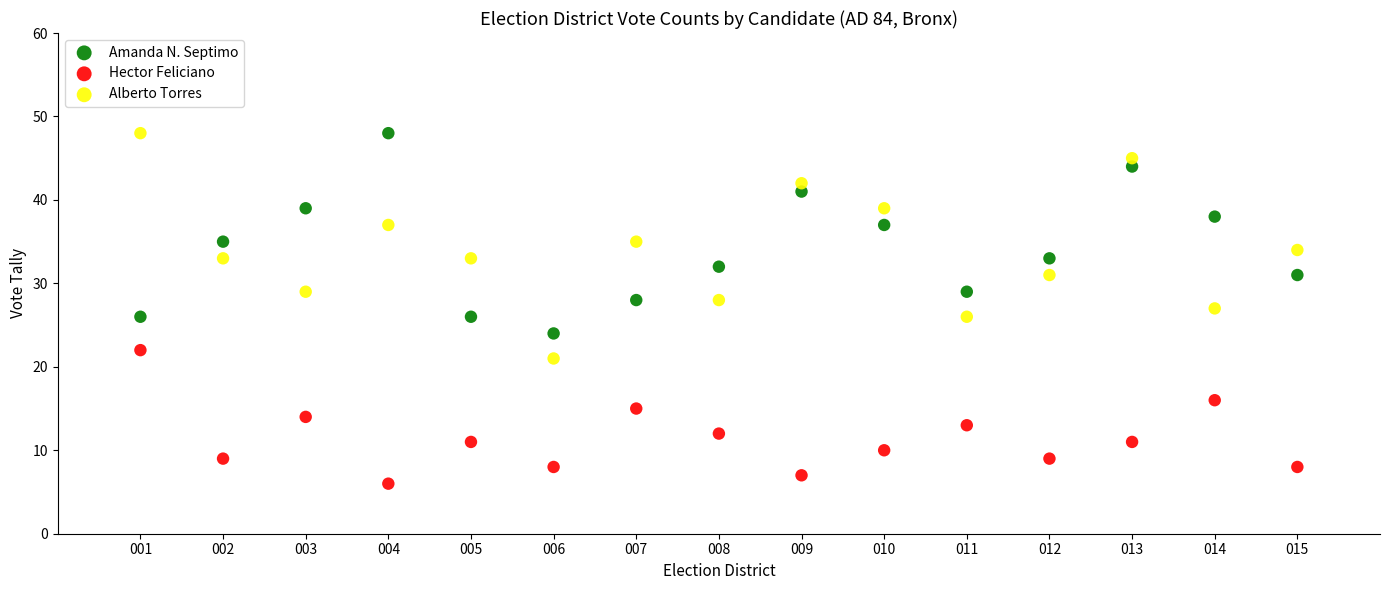

Which series has the largest Y range (max minus min)?

Alberto Torres